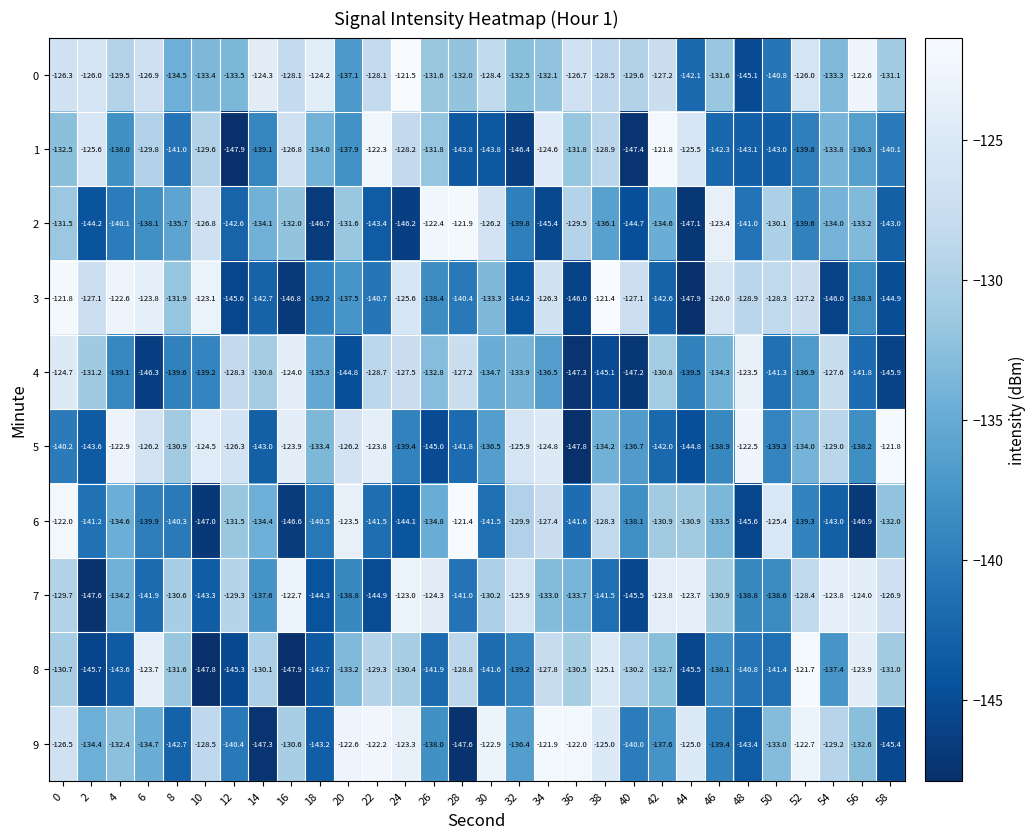

How many distinct data groups are displayed?

10